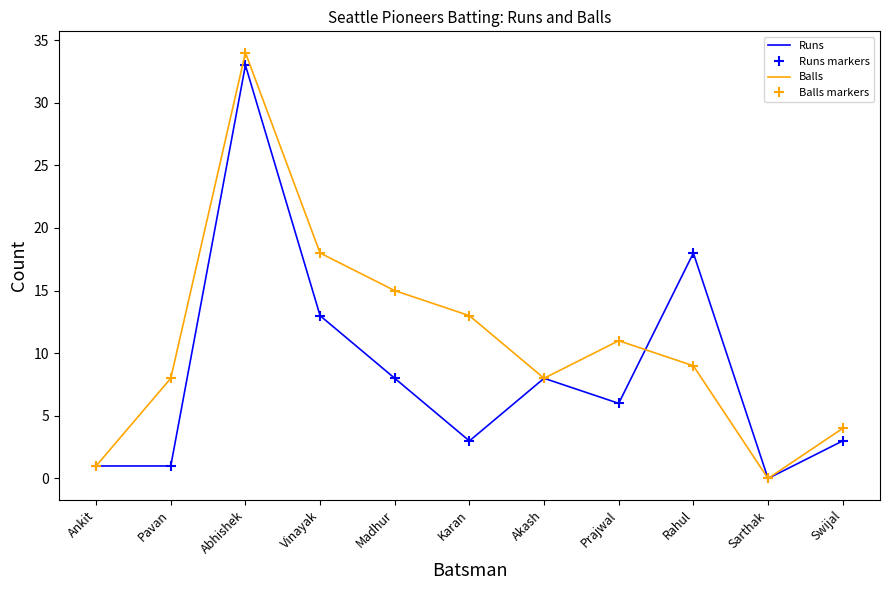

Between Vinayak and Sarthak, which series saw the biggest shift?

Balls